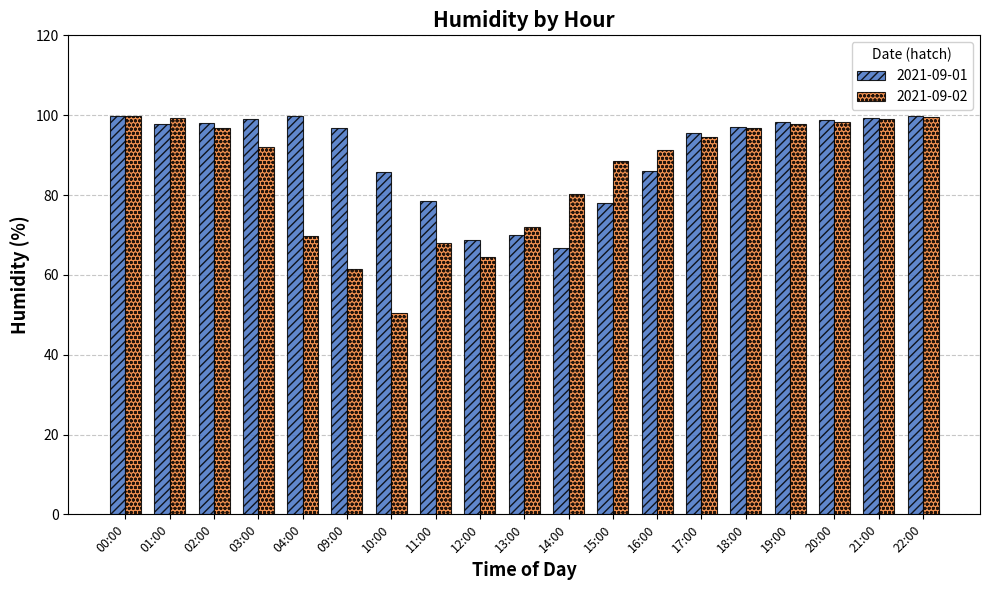

What is the smallest value displayed?

50.5